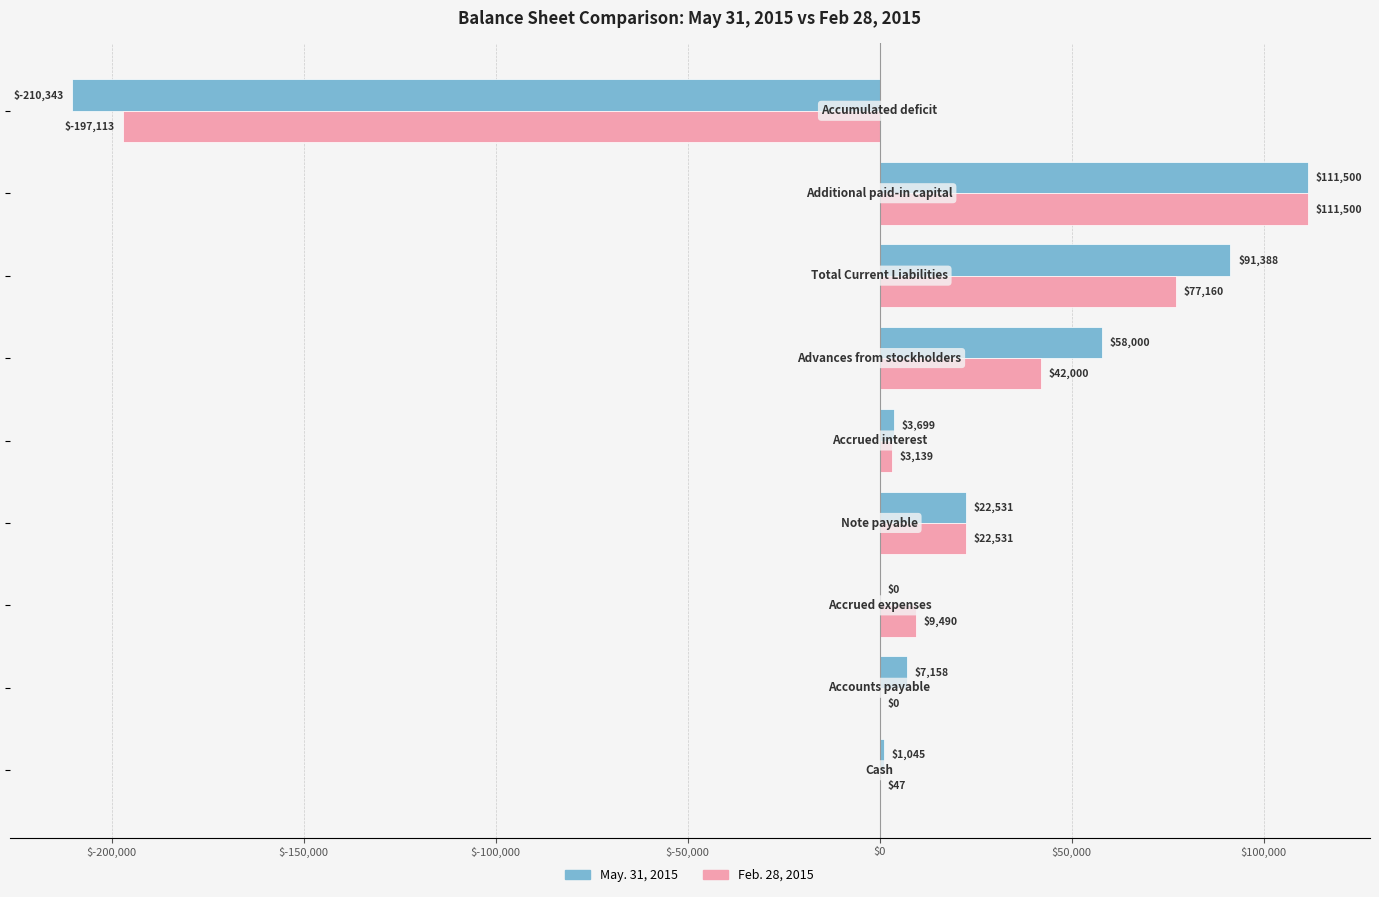

What are all the series names shown in the legend?

May. 31, 2015, Feb. 28, 2015